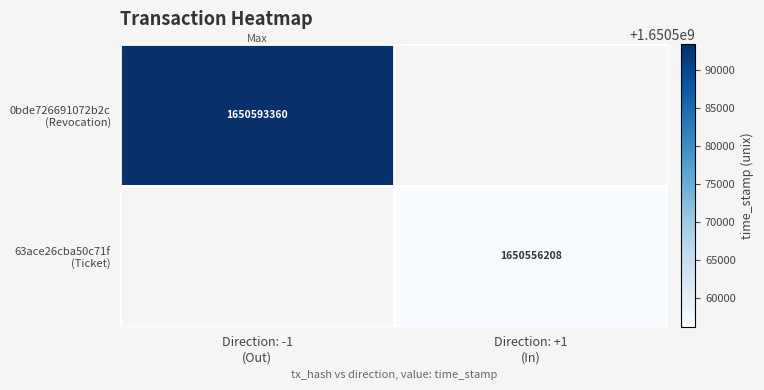

Which category has the highest value across all series?

Direction: -1
(Out)